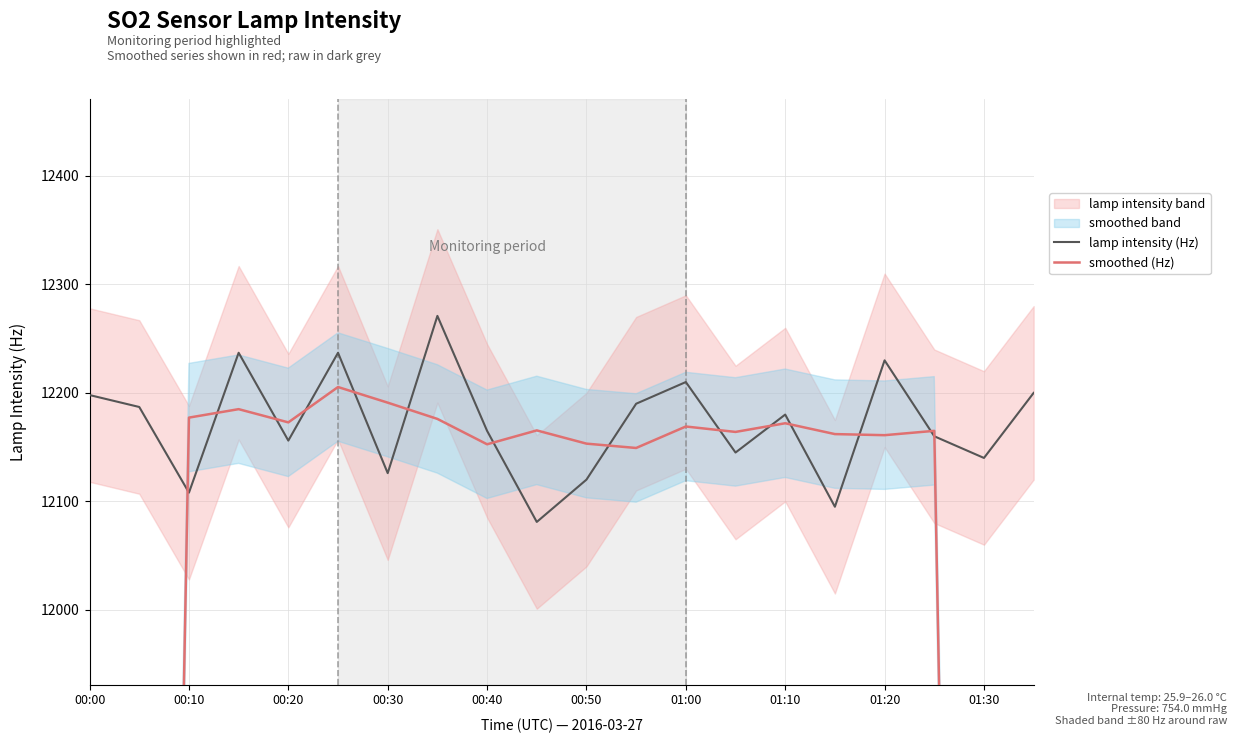

How many intersections are there between lamp intensity (Hz) and smoothed (Hz)?

14